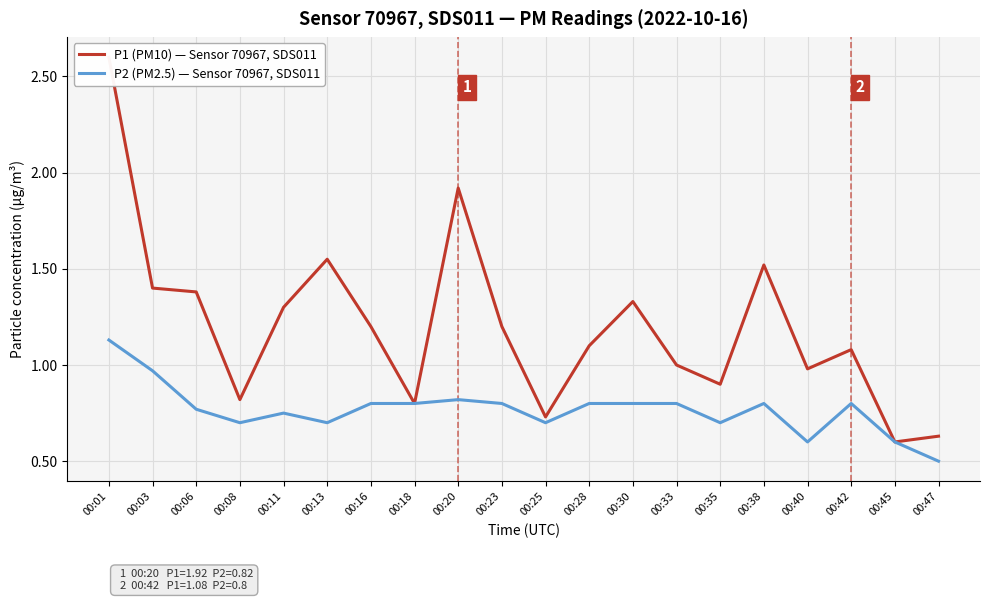

List the series in order of their peak value, highest first.

P1 (PM10) — Sensor 70967, SDS011, P2 (PM2.5) — Sensor 70967, SDS011